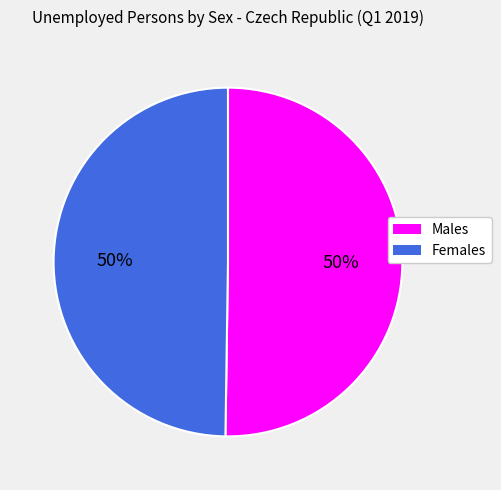

The Males slice represents 41% of the pie. True or false?

False